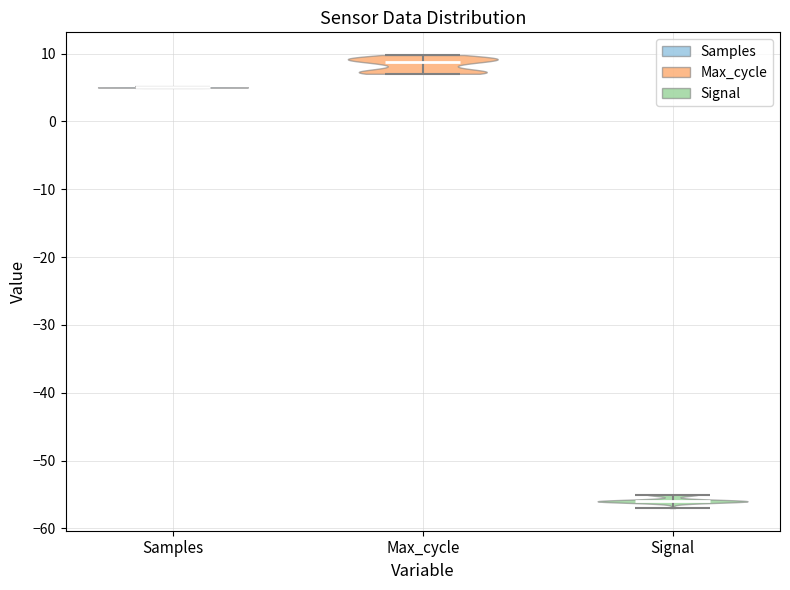

What is the lowest point the violin for Samples reaches on the y-axis? The values are not printed on the chart, so give them approximately, as read against the axis.

5